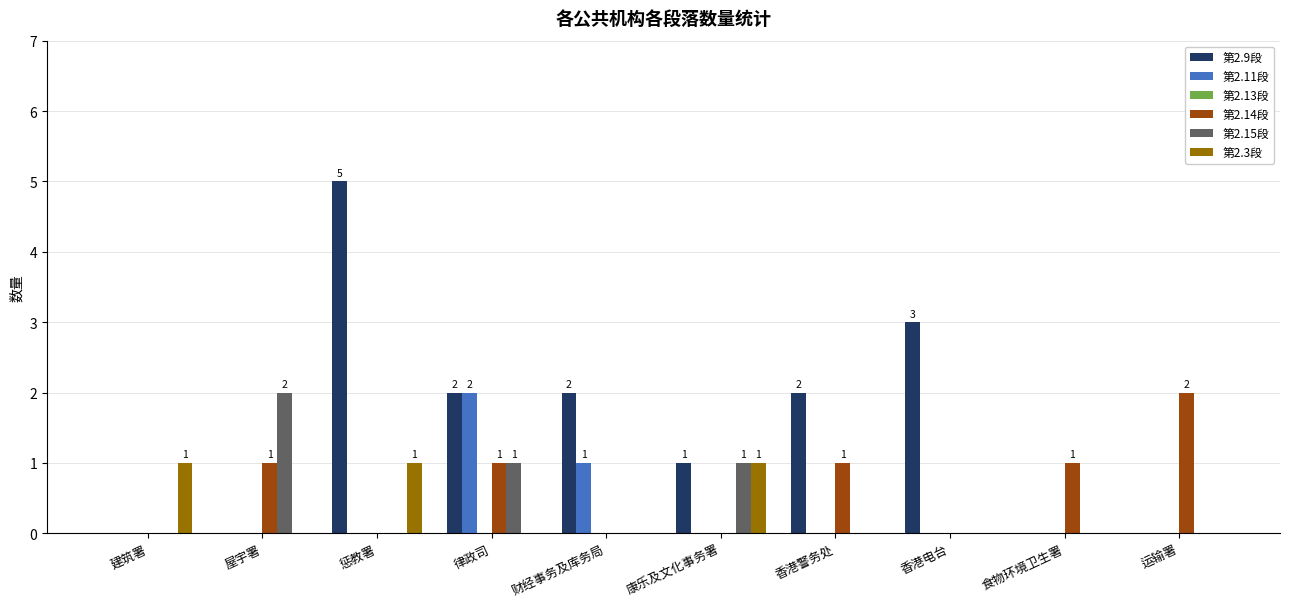

Which series changed the most between 屋宇署 and 香港电台?

第2.9段